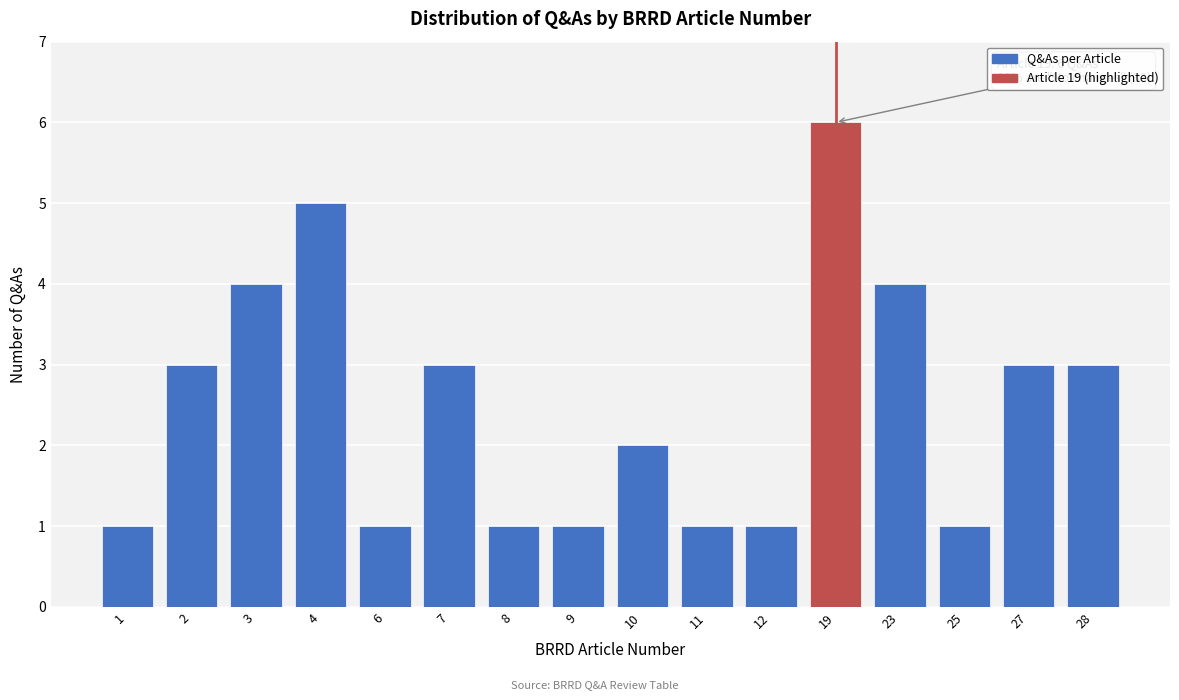

Reading right to left, transcribe all the data shown in this chart.

28=3	27=3	25=1	23=4	19=6	12=1	11=1	10=2	9=1	8=1	7=3	6=1	4=5	3=4	2=3	1=1